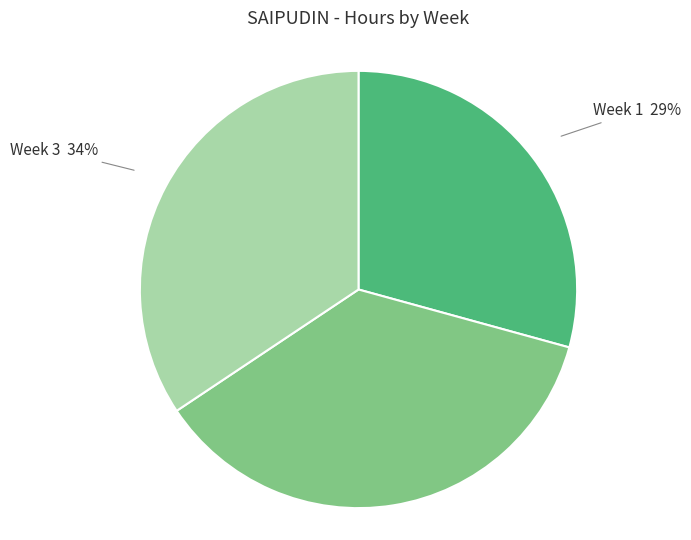

Is the sum of Week 3 and Week 2 greater than half?

Yes